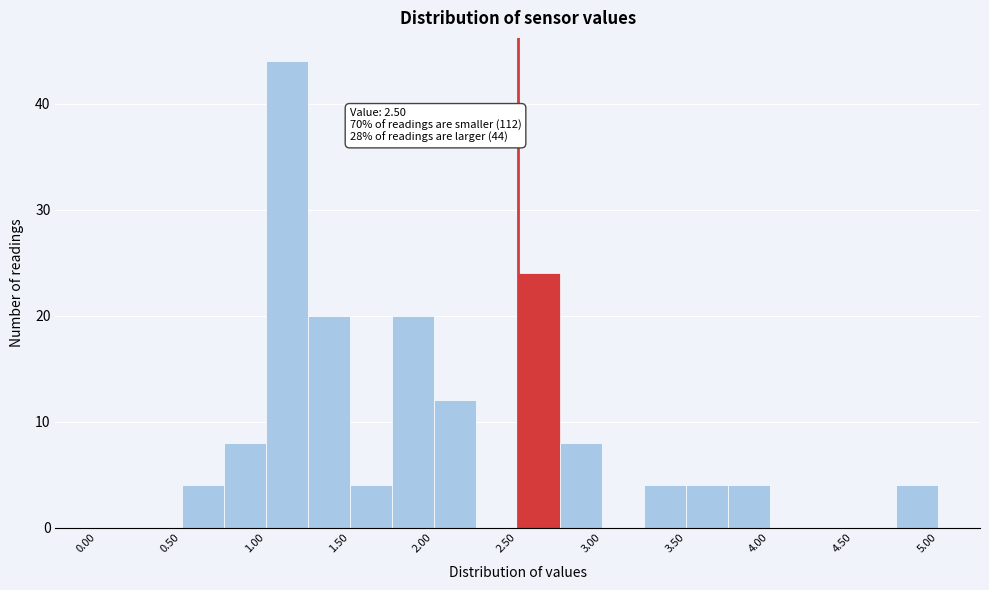

Over which range of the x-axis is the bar tallest?

1.00 to 1.25